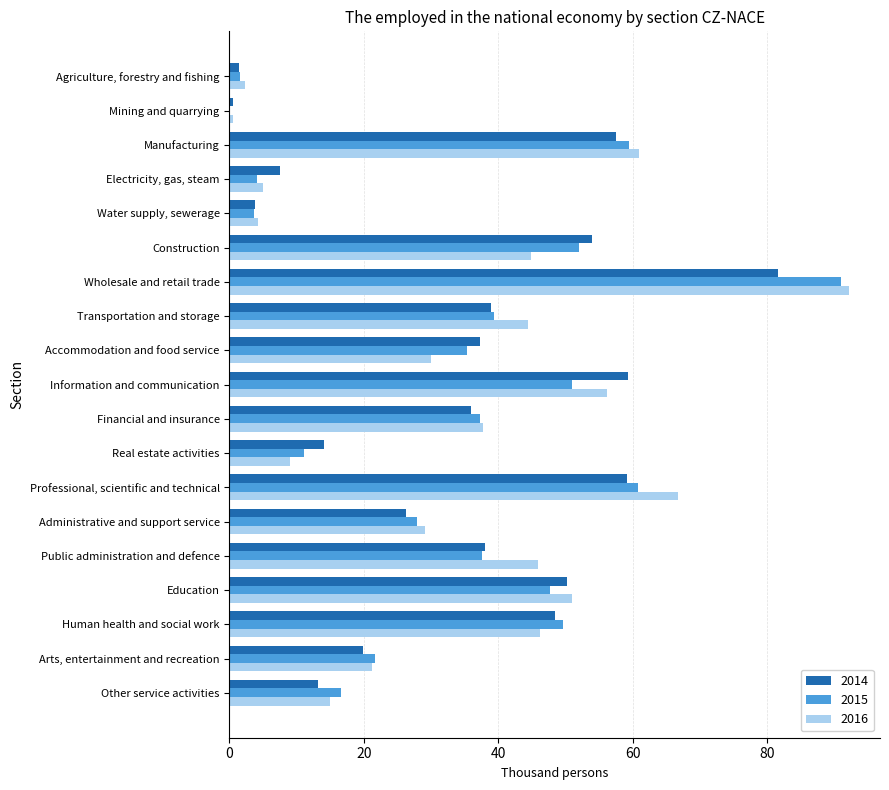

The value of 2015 at Construction is 72.7. True or false?

False